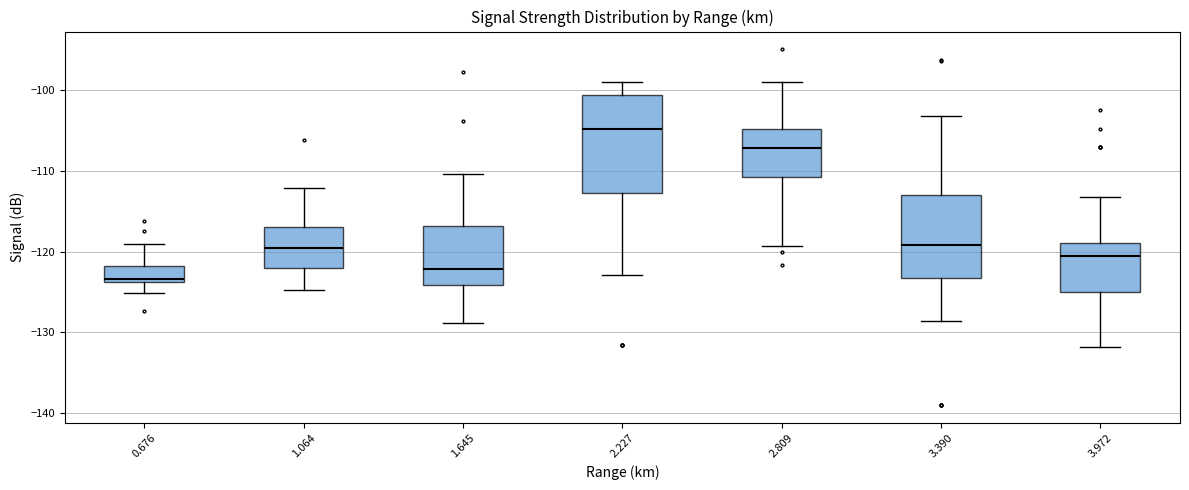

Reading left to right, read every box against the y-axis: the position of its median line, the range the box covers, and the ends of its whiskers. The values are not printed on the chart, so give them approximately, as read against the axis.

0.676: median -123, box -124 to -122, whiskers -125 to -119
1.064: median -119, box -122 to -117, whiskers -125 to -112
1.645: median -122, box -124 to -117, whiskers -129 to -110
2.227: median -105, box -113 to -101, whiskers -123 to -99
2.809: median -107, box -111 to -105, whiskers -119 to -99
3.390: median -119, box -123 to -113, whiskers -129 to -103
3.972: median -121, box -125 to -119, whiskers -132 to -113